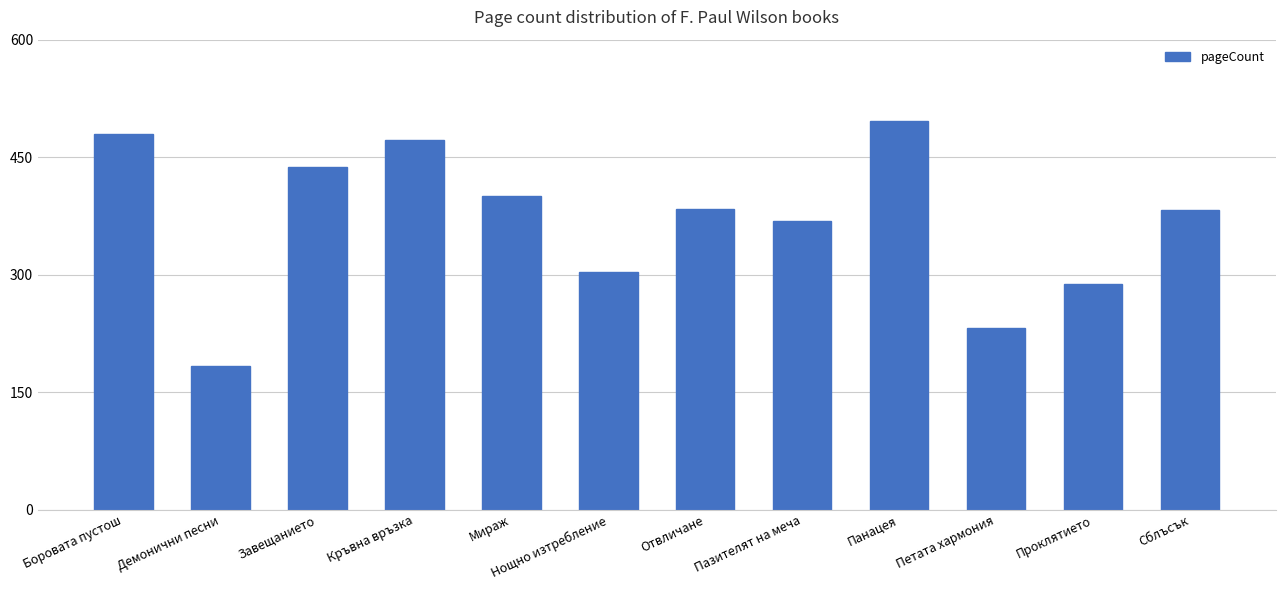

How many distinct data groups are displayed?

1